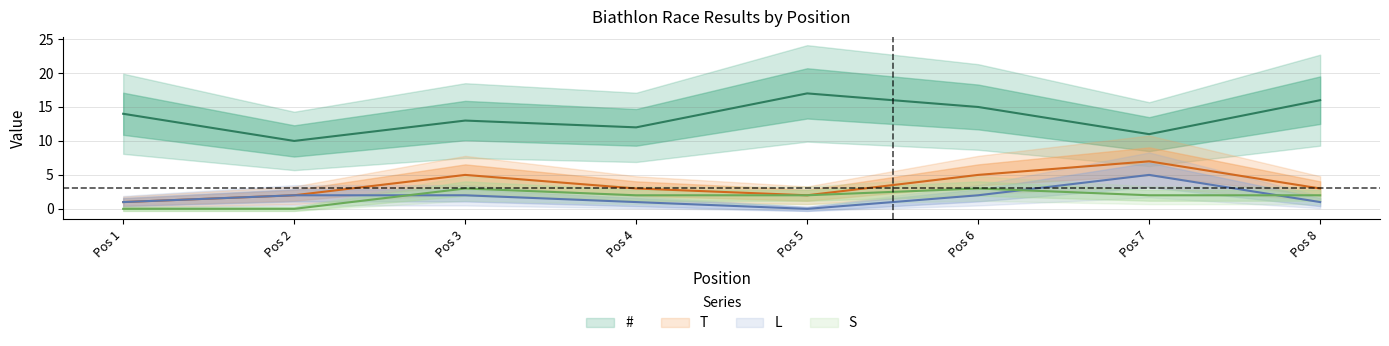

True or false: # and T intersect in this chart.

False